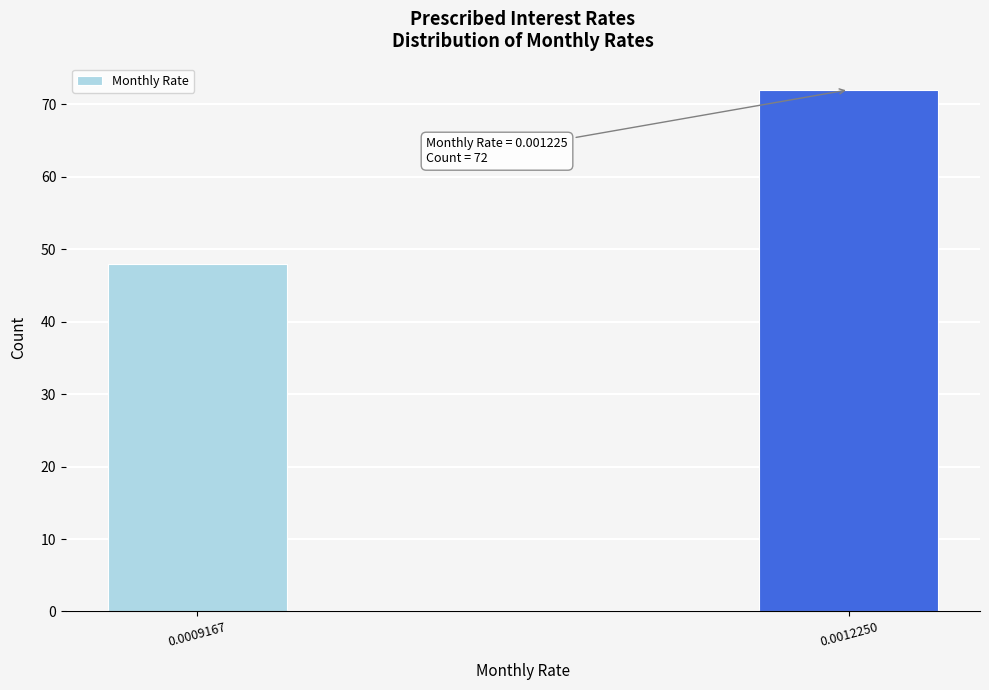

Reading right to left, list all the values displayed in this chart.

72	48